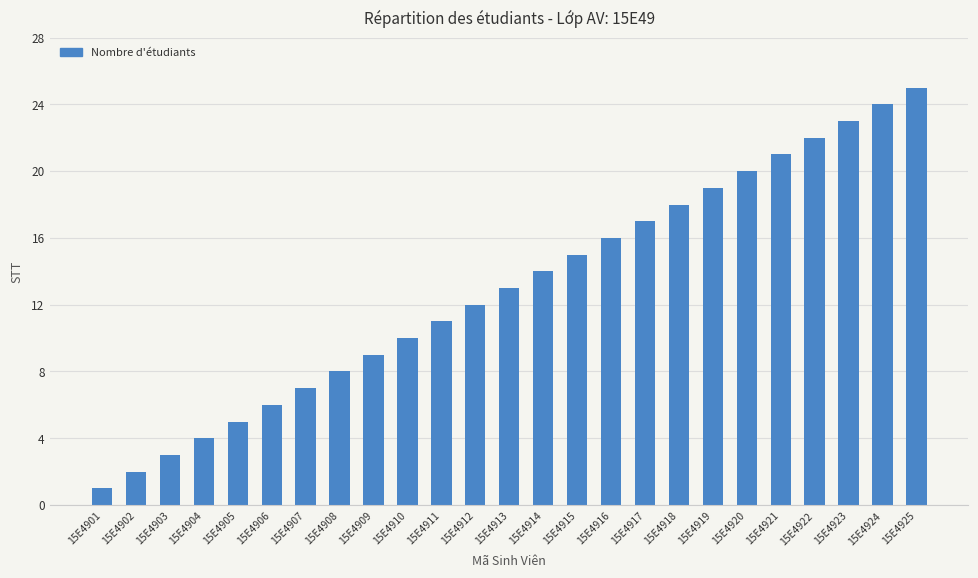

How many data points are less than 13?

12